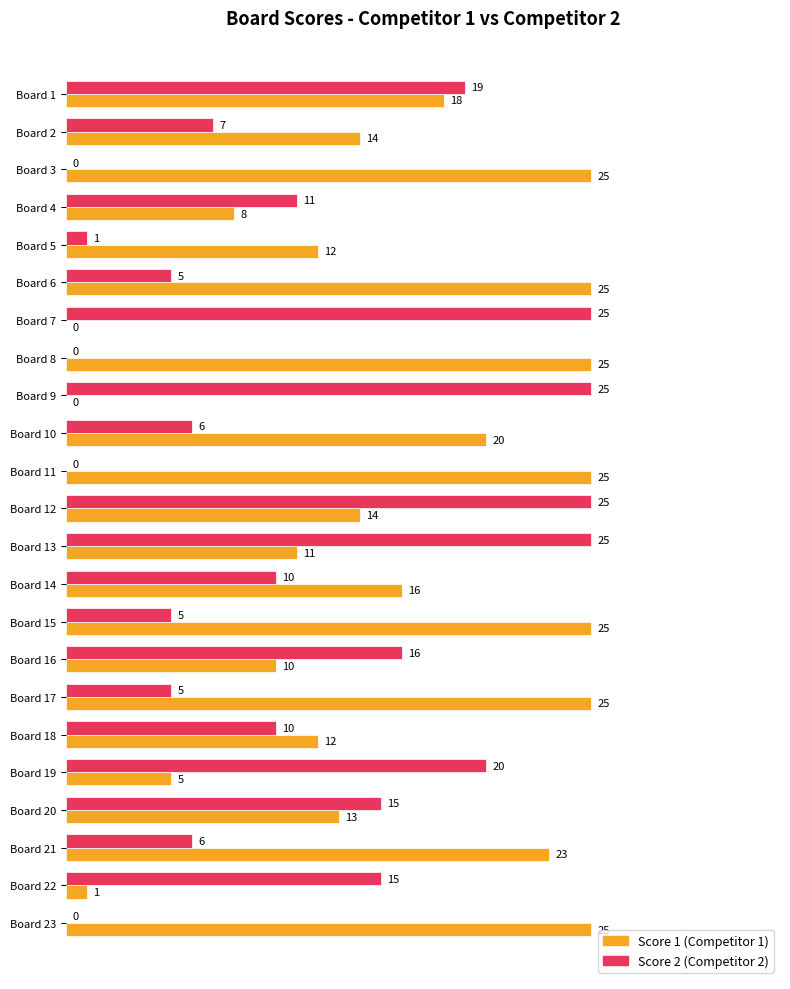

What is the greatest value displayed?

25